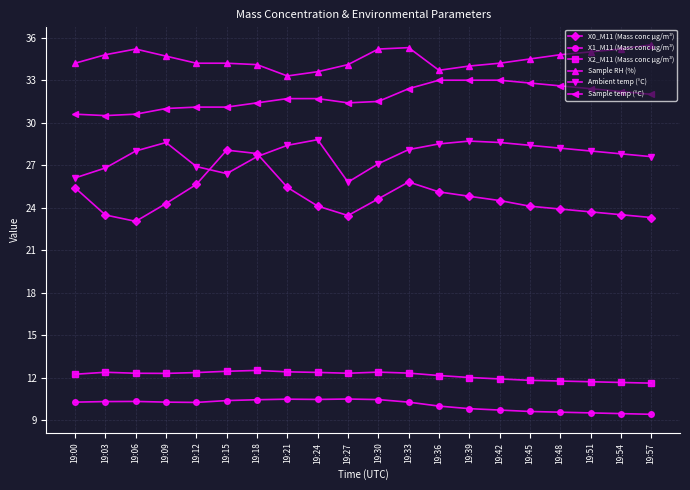

What is the lowest value of the X1_M11 (Mass conc μg/m³) series?

9.4